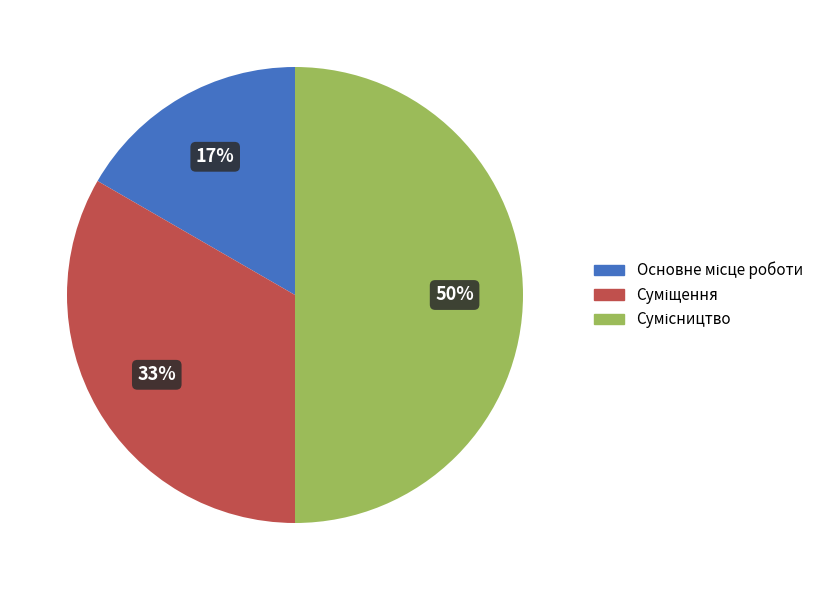

To the nearest percent, what is the difference between the largest and smallest slice percentages?

33%